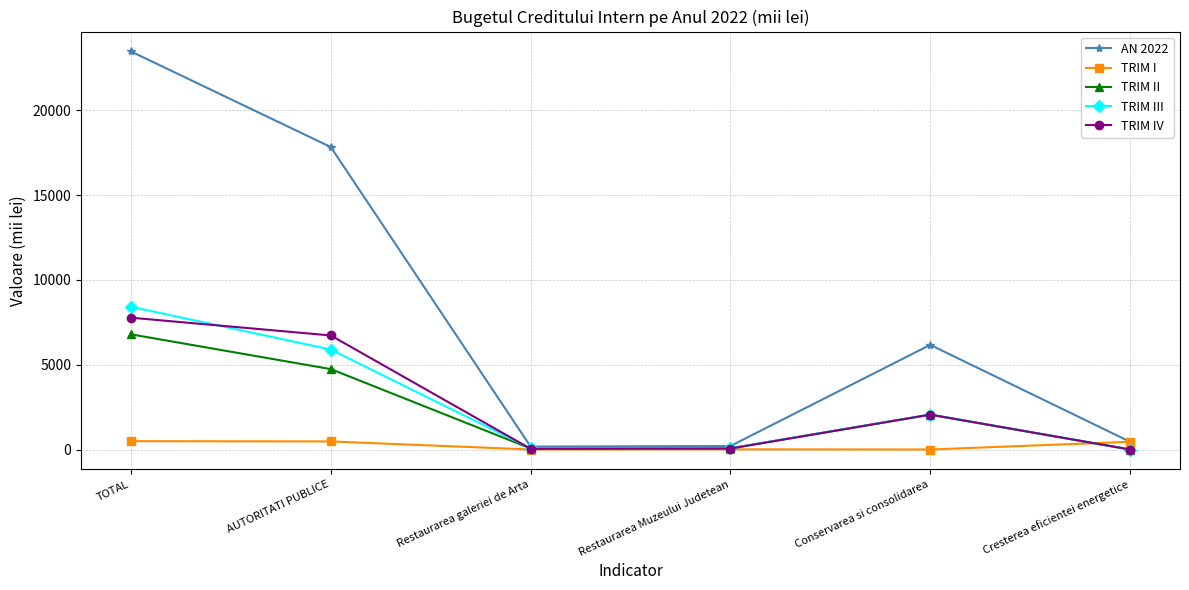

At which category is the sum across all series the highest?

TOTAL